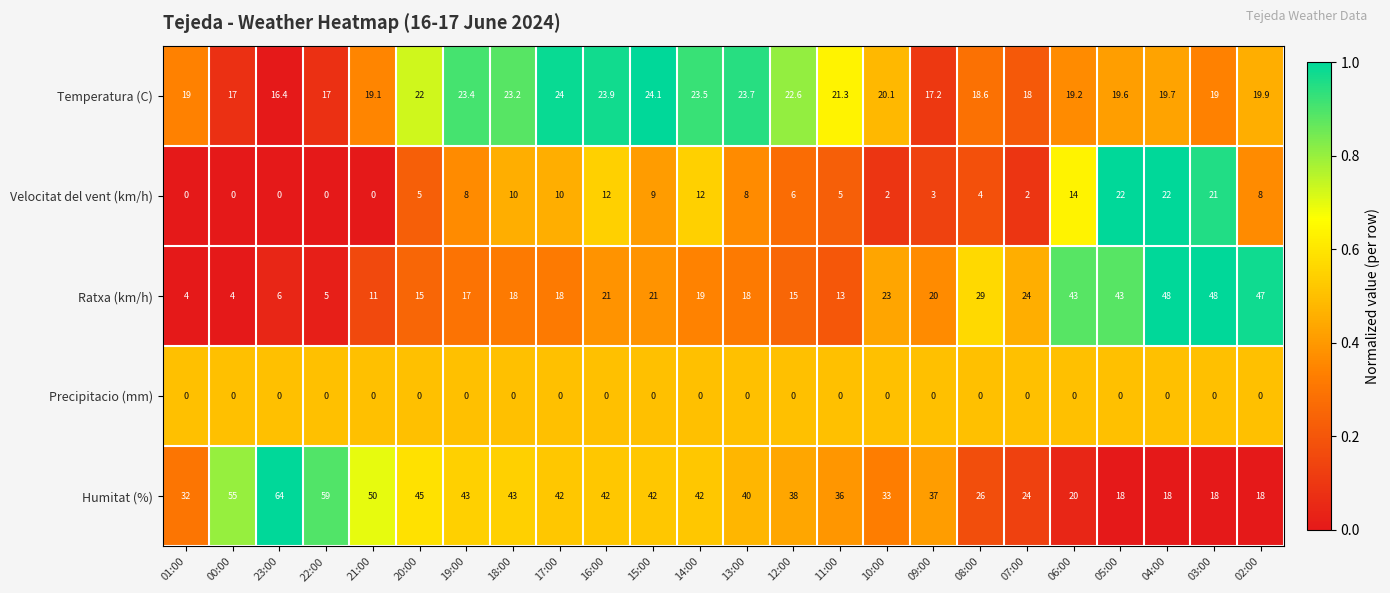

Which label corresponds to the largest value in the chart?

23:00